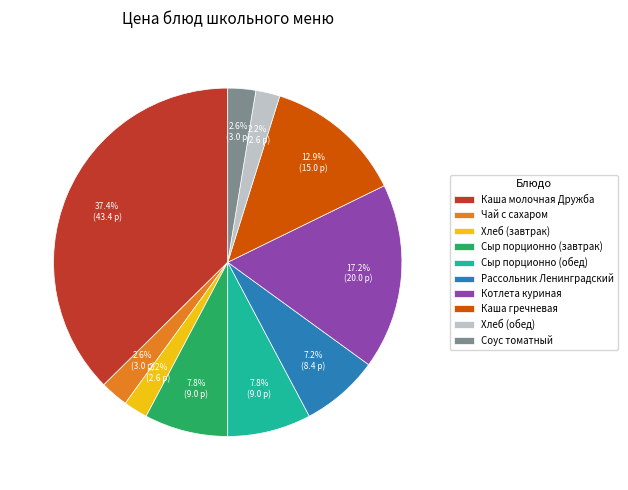

Is there a majority slice in this chart?

No